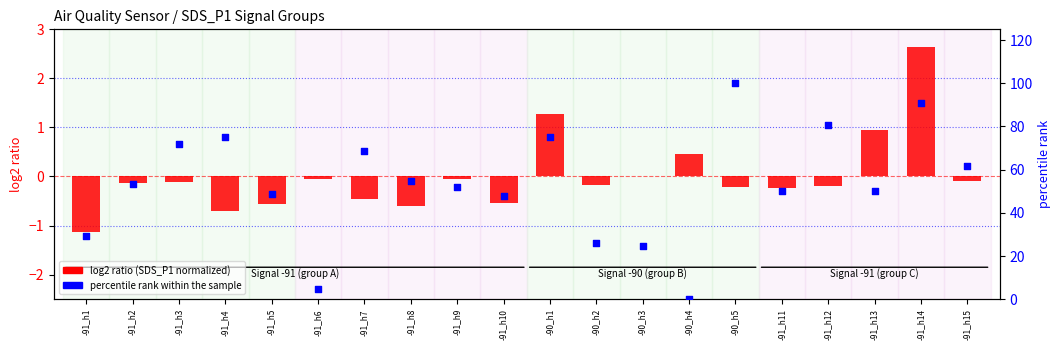

Which series reaches the maximum Y coordinate?

percentile rank within the sample